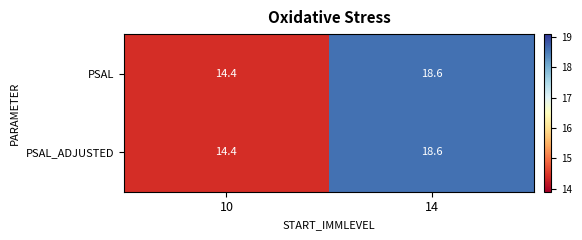

What is the total value across all series at 14?

37.2